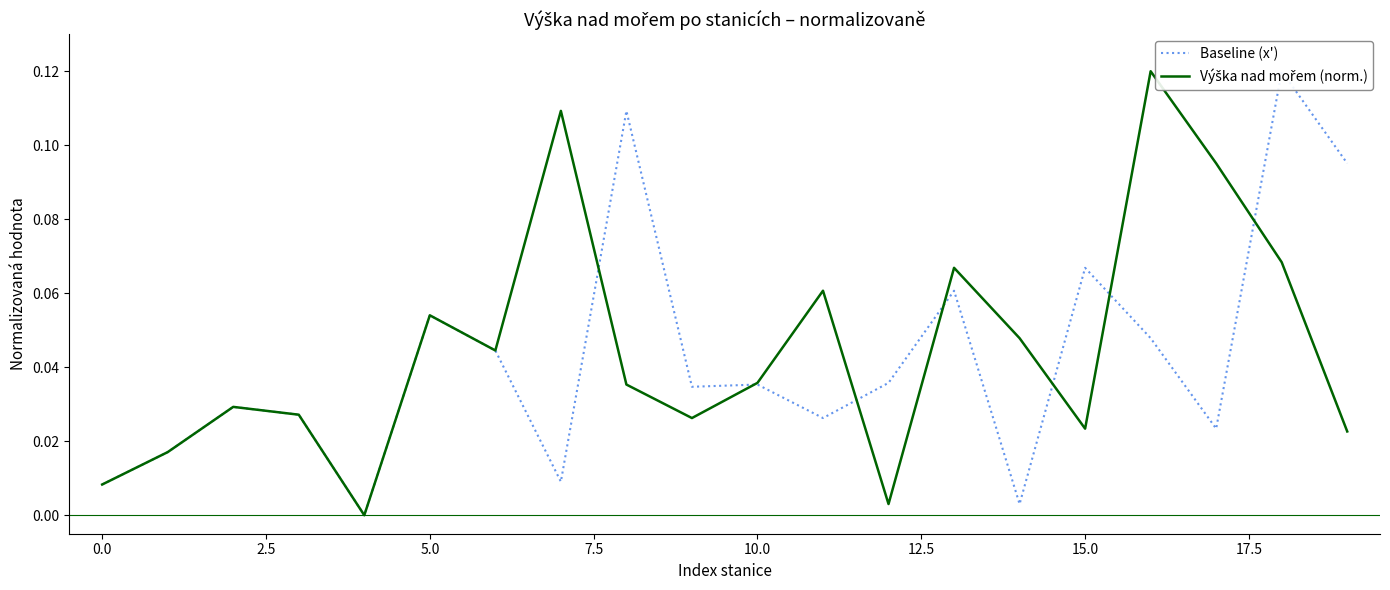

Is it true that Baseline (x') equals 0.1 at 5.0?

False